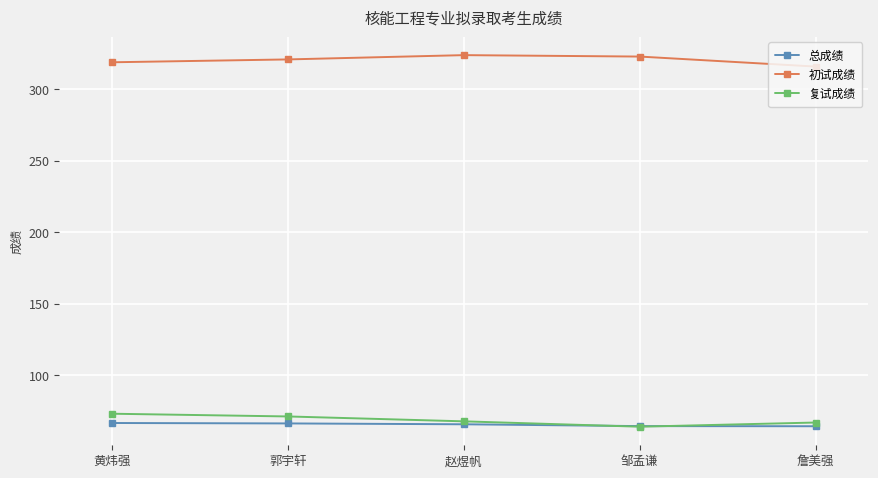

Does the chart display data point markers on the line(s)?

Yes